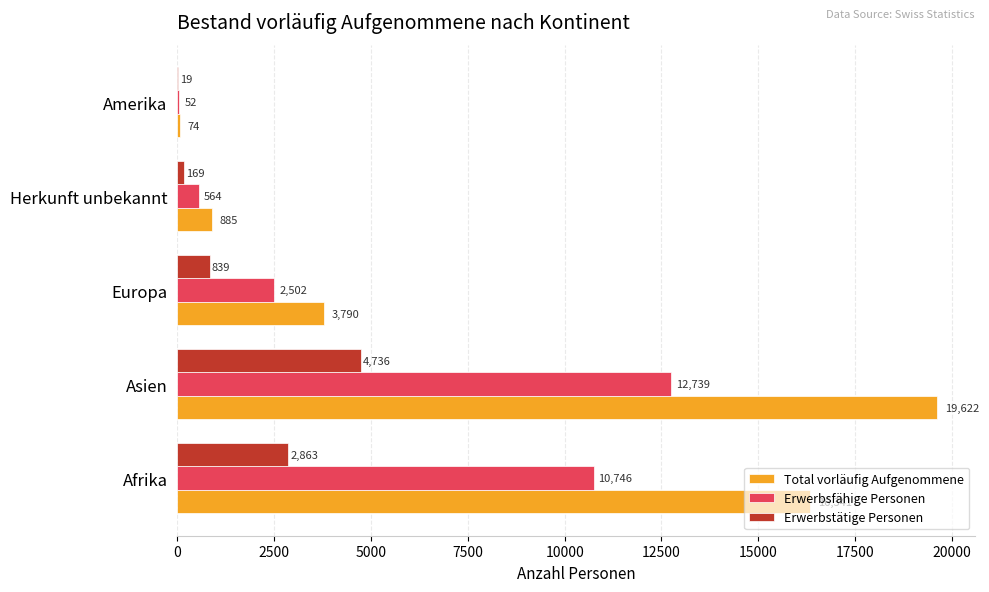

Which series has the largest total across all categories?

Total vorläufig Aufgenommene